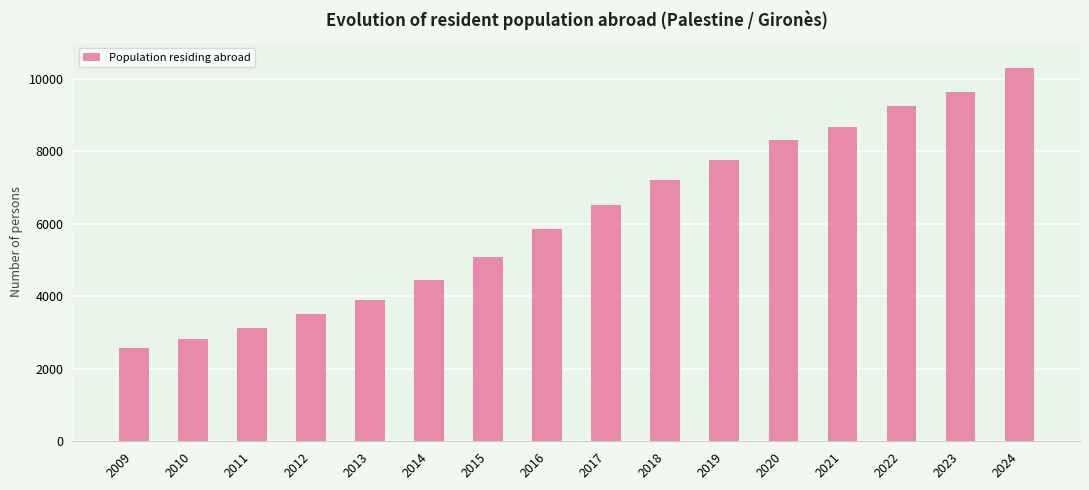

Is it true that the value at 2020 is 8316?

True